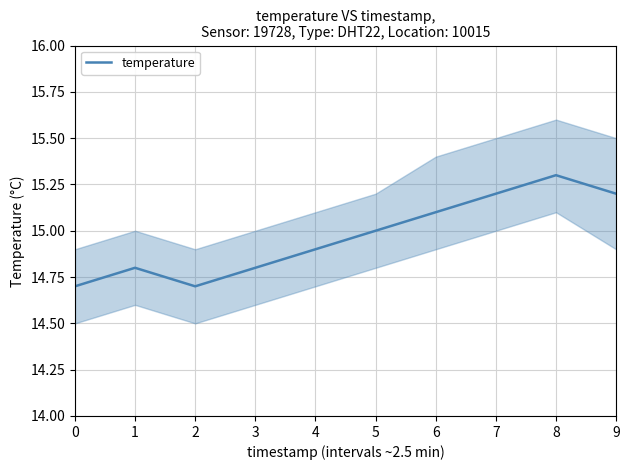

The value at 4 is 14.9. True or false?

True